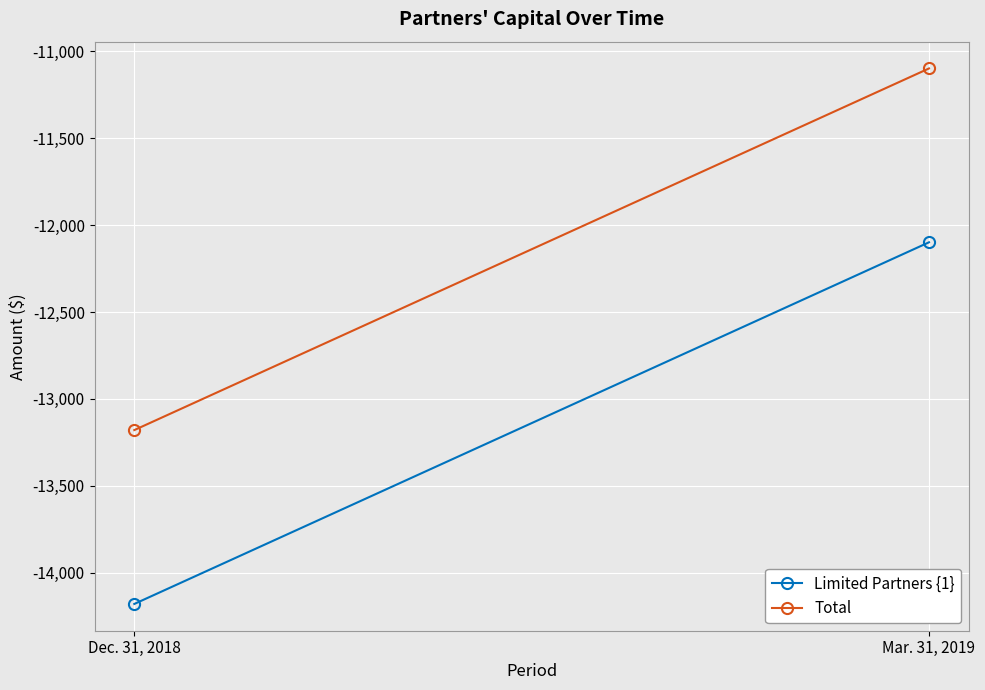

What is the label of the 2nd point from the left?

Mar. 31, 2019